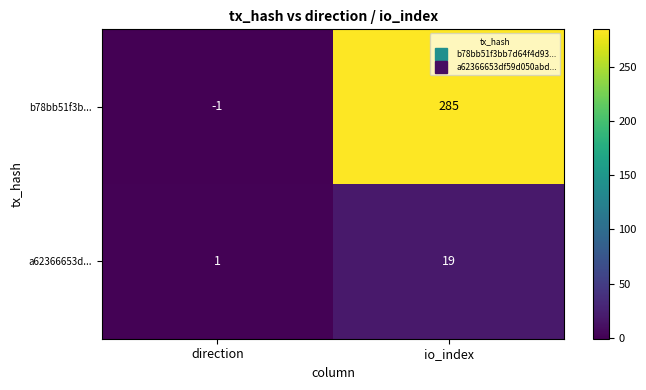

At which category is the sum across all series the highest?

io_index